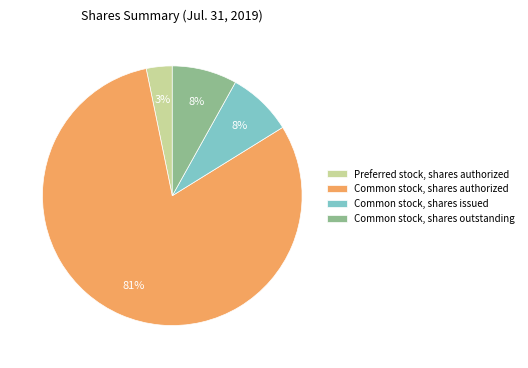

Which has a higher value, Preferred stock, shares authorized or Common stock, shares issued?

Common stock, shares issued